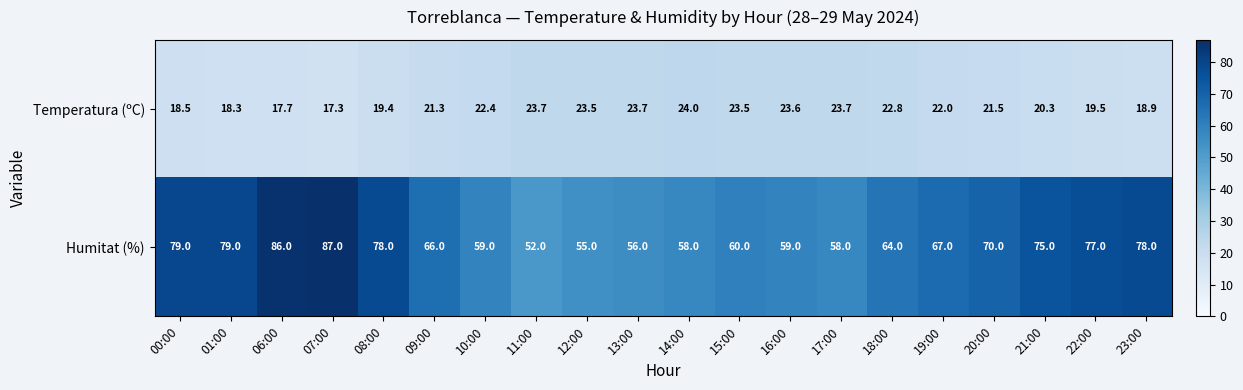

List the series in order of their overall mean, lowest first.

Temperatura (ºC), Humitat (%)